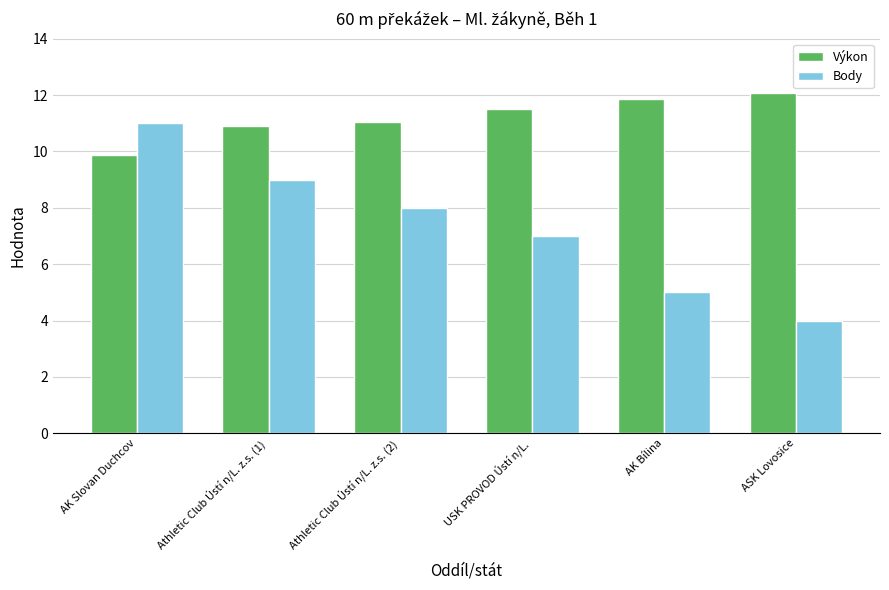

Which category has the lowest value in the Výkon series?

AK Slovan Duchcov